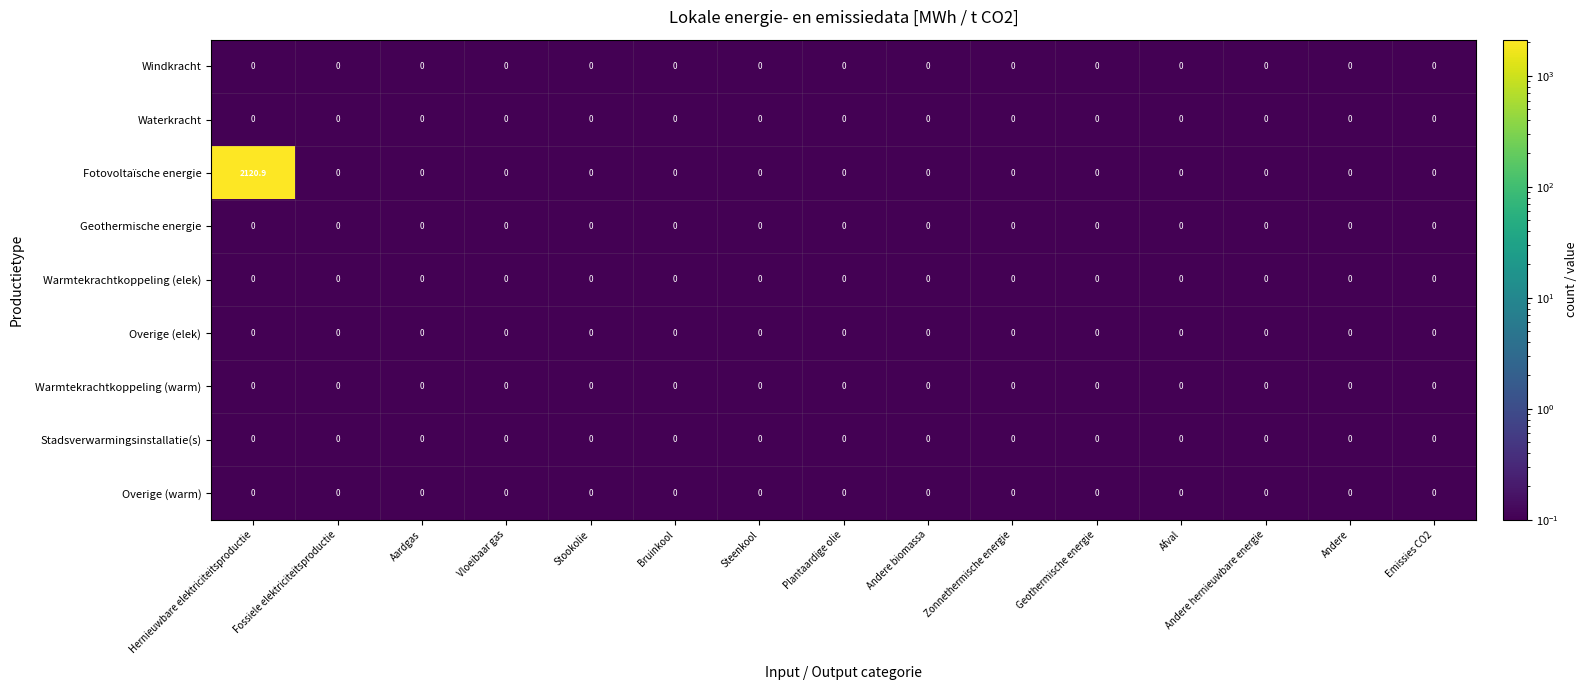

Is it true that Geothermische energie equals 0.0 at Vloeibaar gas?

True